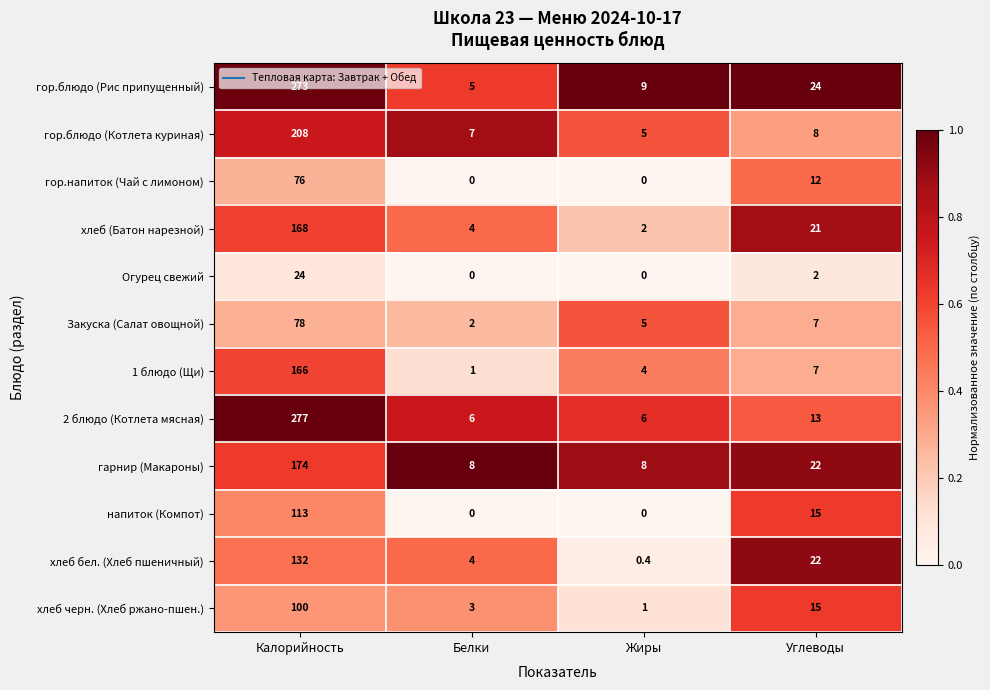

Between Калорийность and Углеводы, which series saw the biggest shift?

2 блюдо (Котлета мясная)